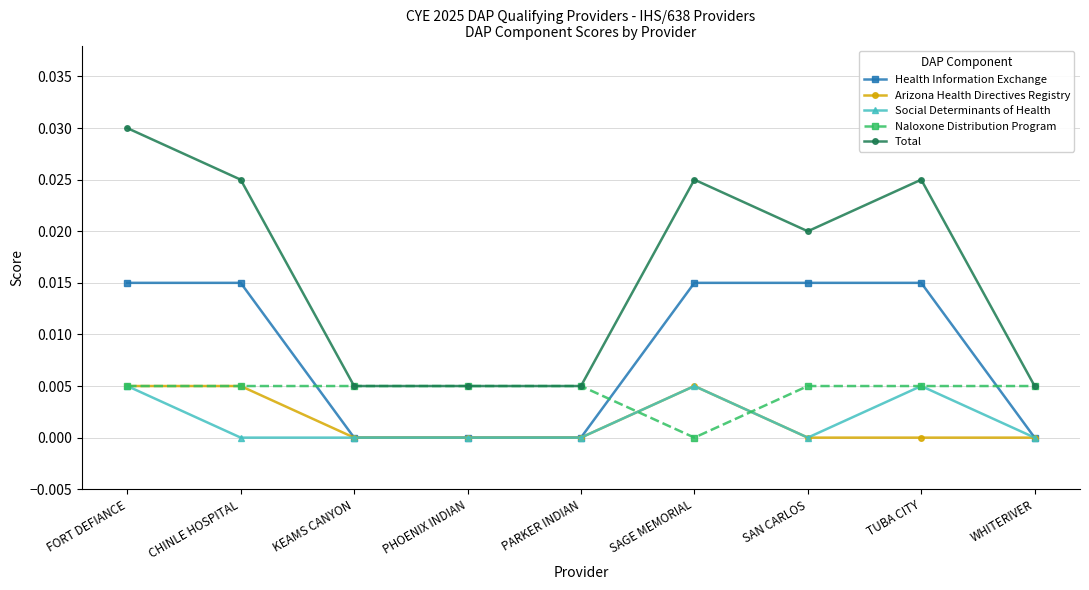

True or false: Total and Social Determinants of Health cross at least once.

False